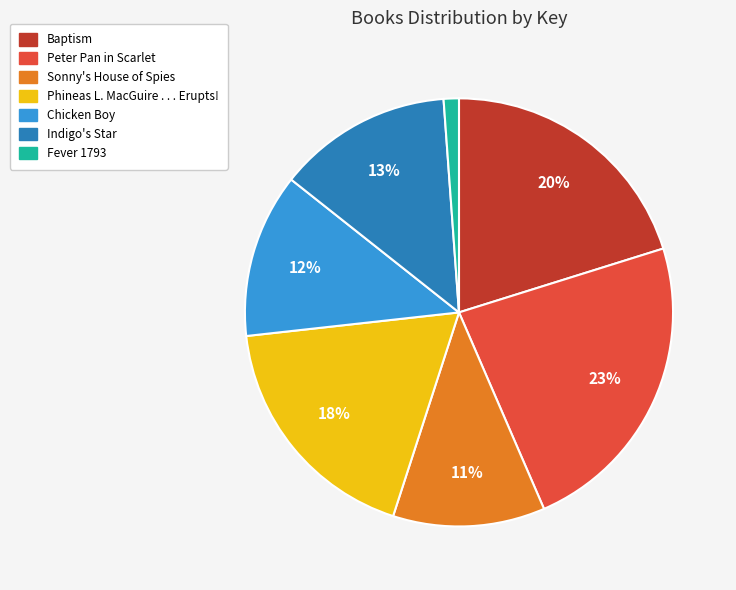

Does Sonny's House of Spies account for over 50% of the chart?

No